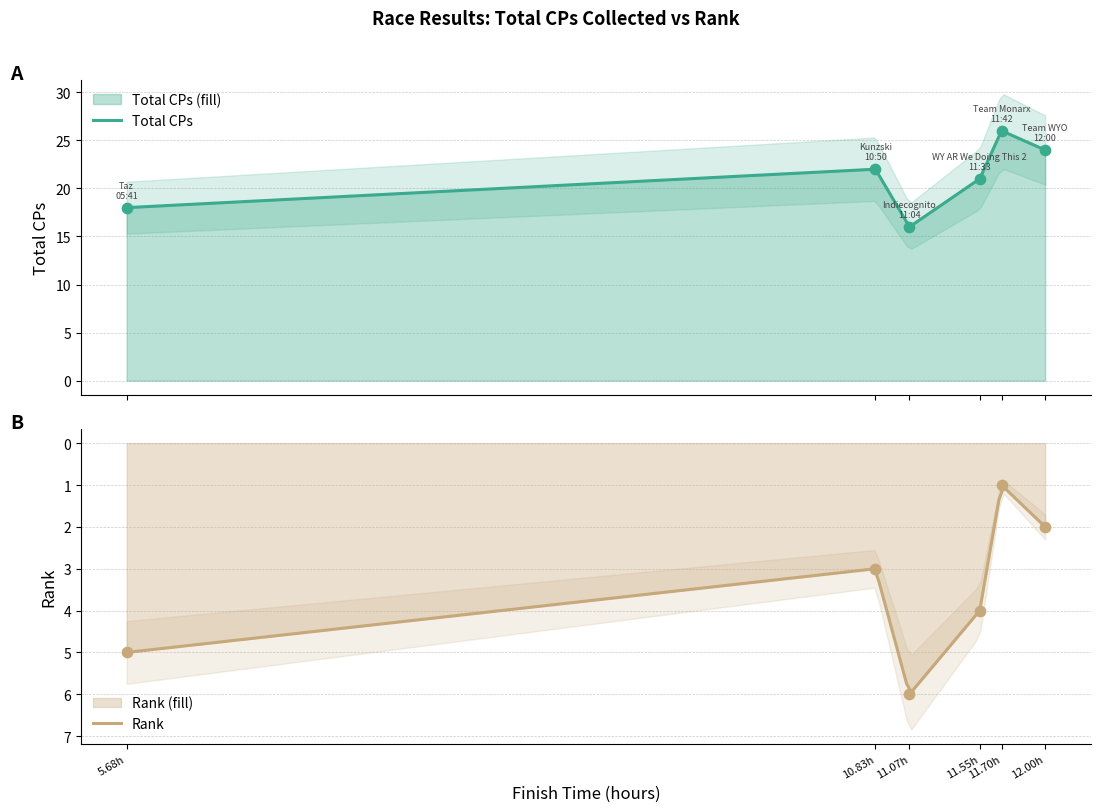

What are all the series names shown in the legend?

Total CPs, Rank